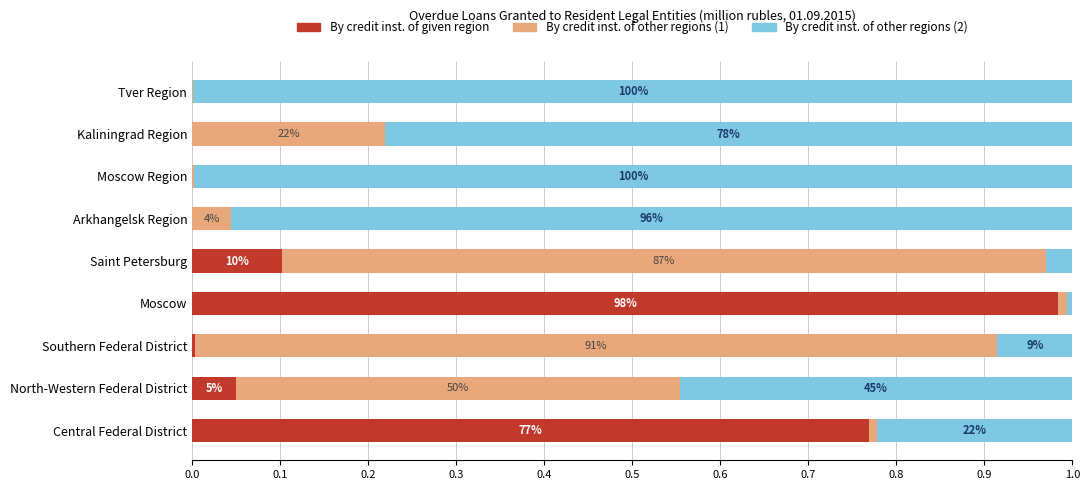

What are all the series names shown in the legend?

By credit inst. of given region, By credit inst. of other regions (1), By credit inst. of other regions (2)